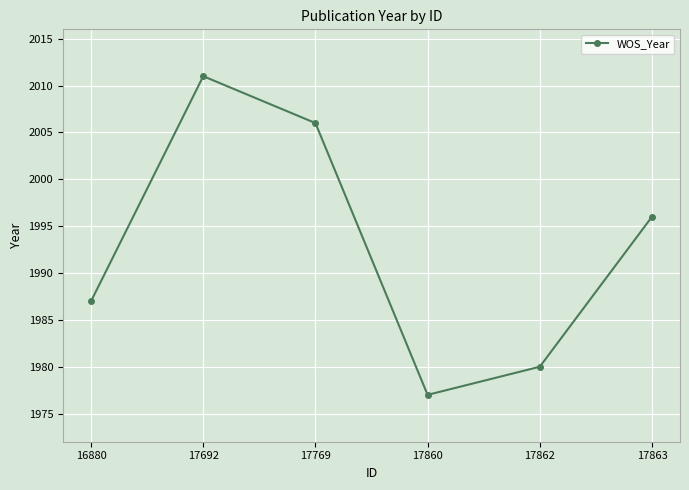

List the labels in order of value, largest first.

17692, 17769, 17863, 16880, 17862, 17860